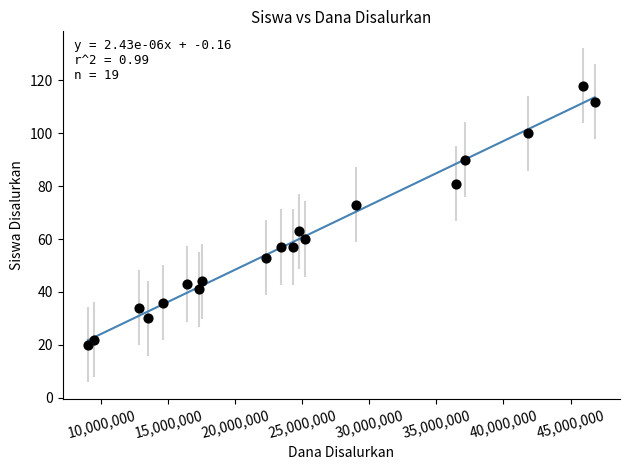

What is the range of Y values (max minus min)?

98